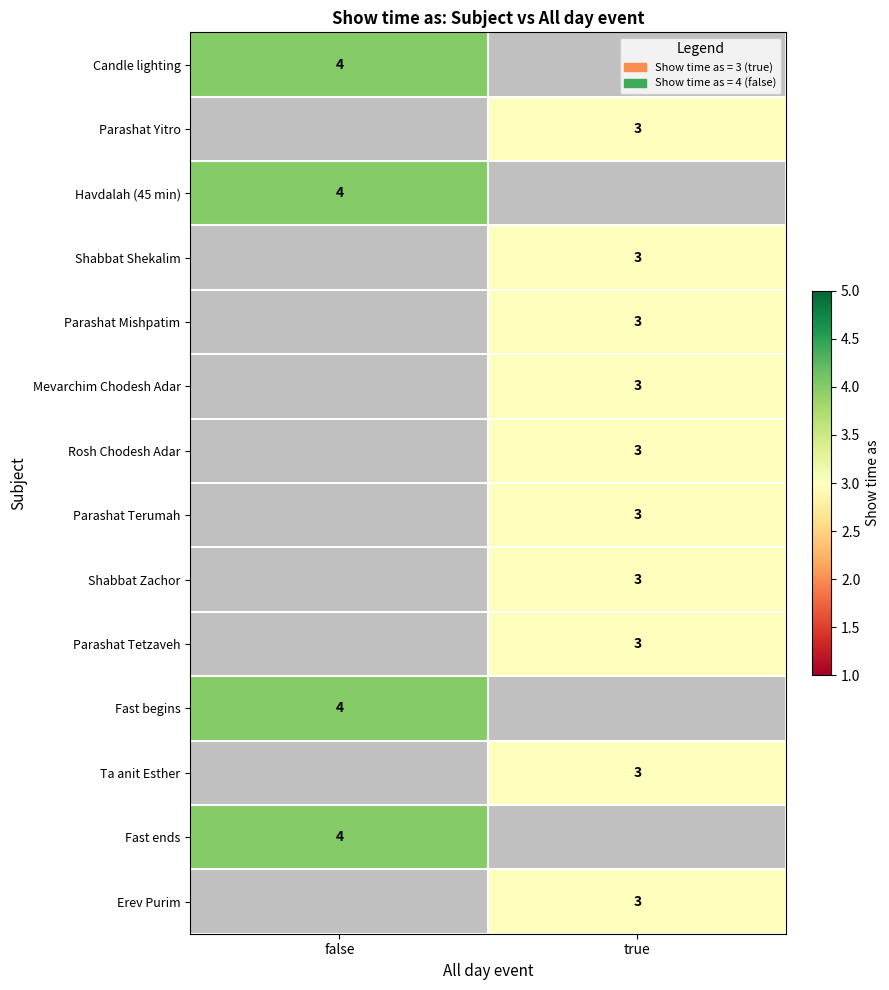

The Parashat Tetzaveh series shows 5 at true. True or false?

False